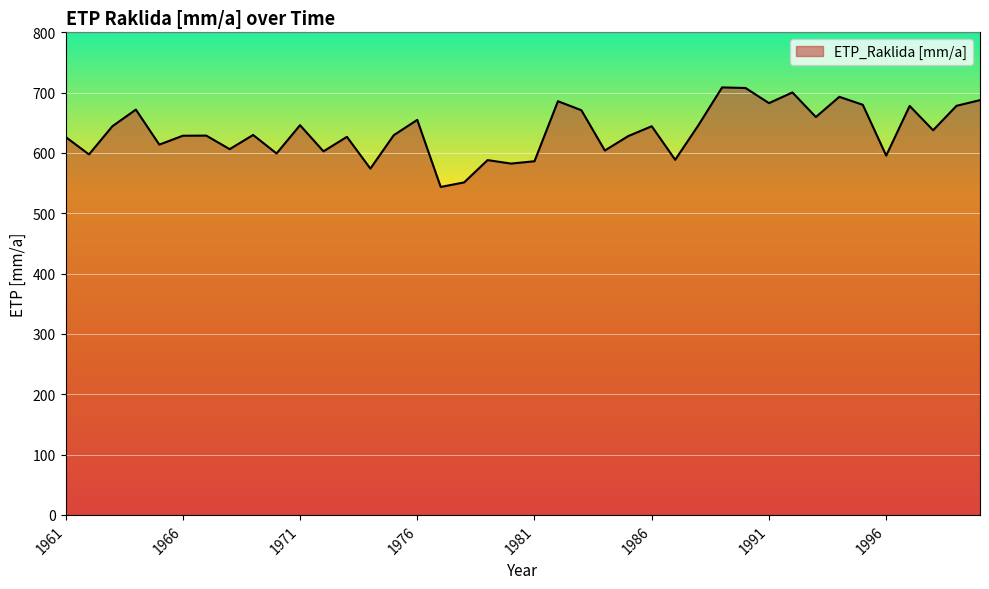

What is the minimum value shown in the chart?

543.7